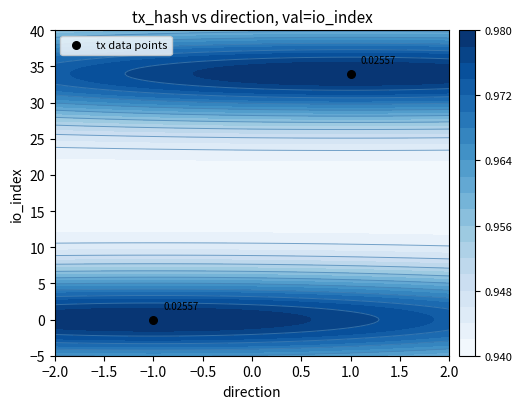

The value at −1.0 is 19. True or false?

False